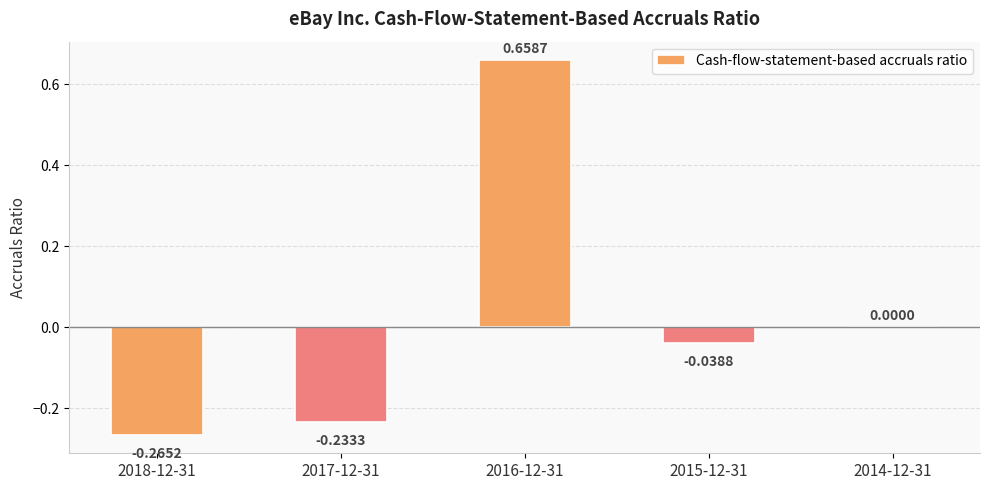

Between 2014-12-31 and 2015-12-31, which is larger?

2014-12-31